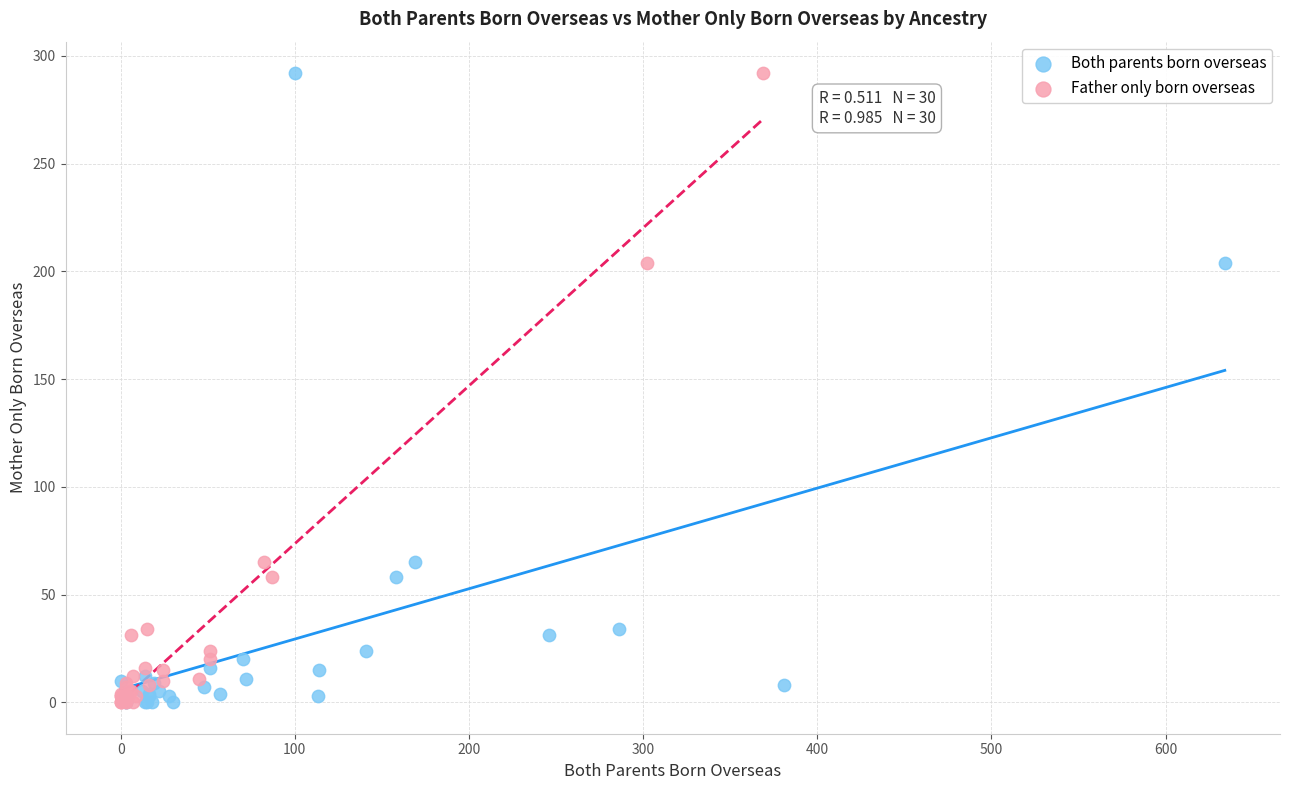

What are all the series names shown in the legend?

Both parents born overseas, Father only born overseas